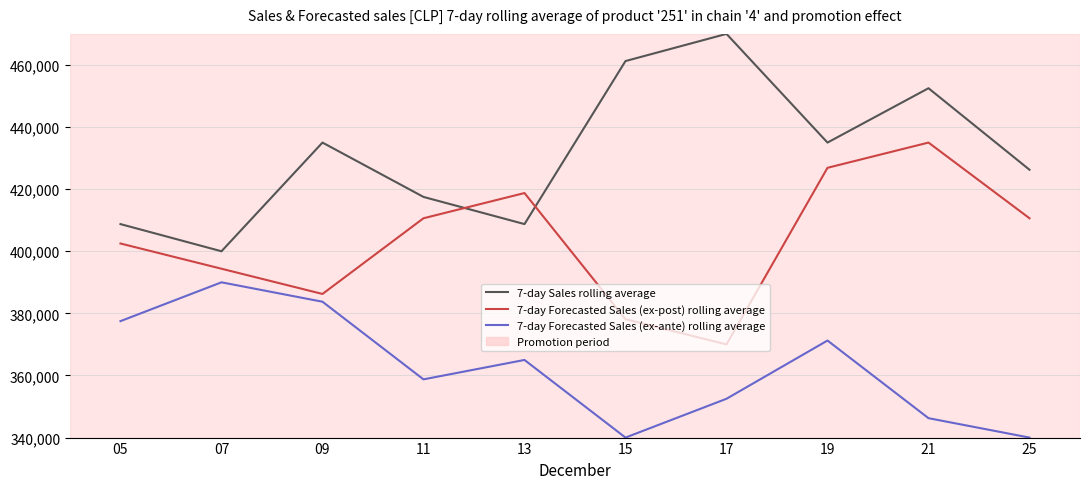

The value of 7-day Sales rolling average at 17 is 470000. True or false?

True